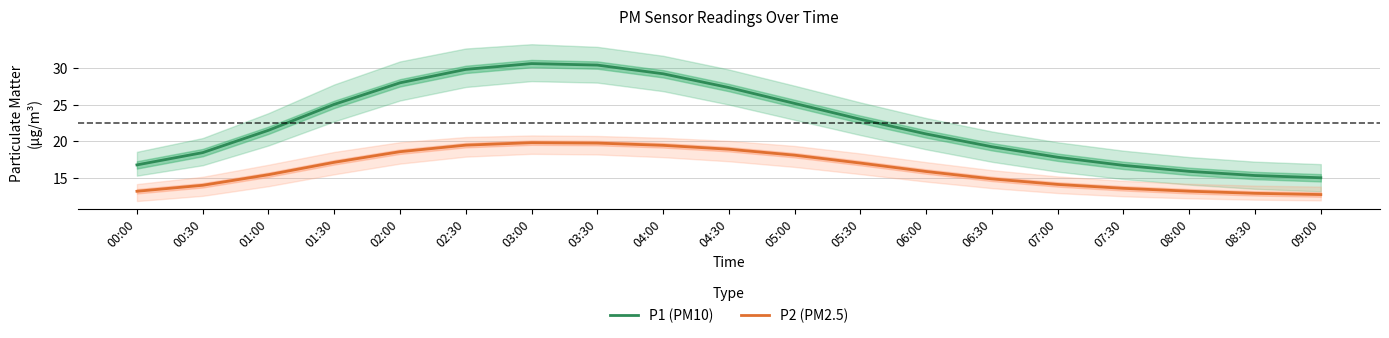

Does the chart display data point markers on the line(s)?

No